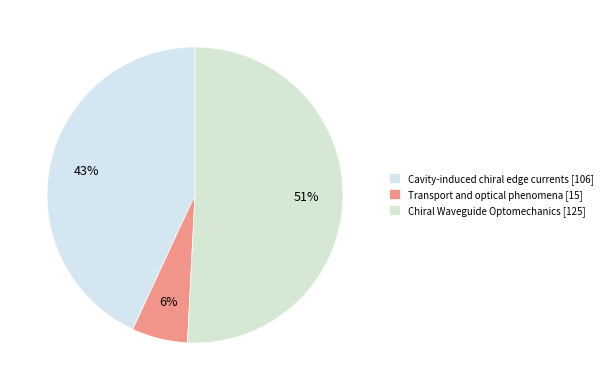

What is the change in value from Transport and optical phenomena to Chiral Waveguide Optomechanics?

+110